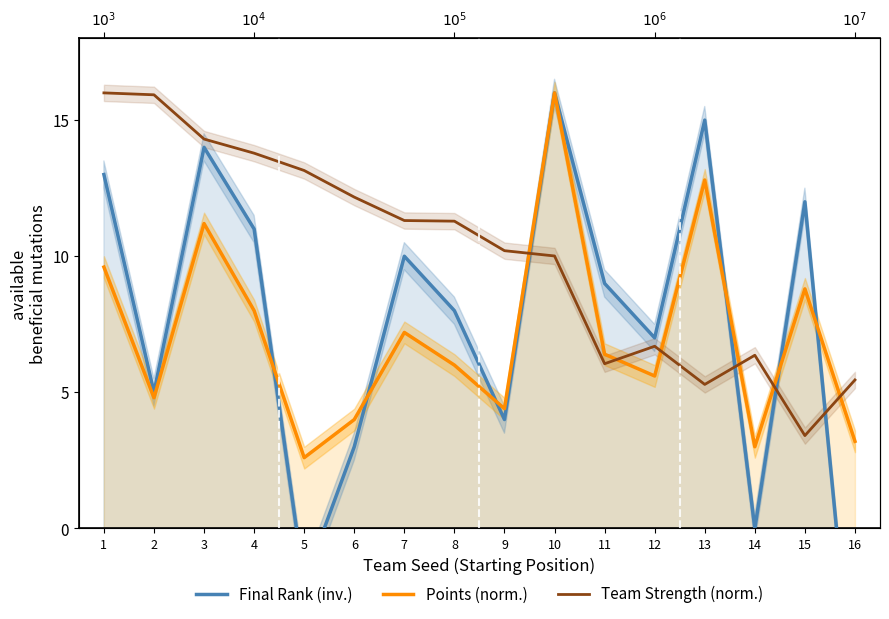

How many times do Points (norm.) and Final Rank (inv.) cross each other?

6